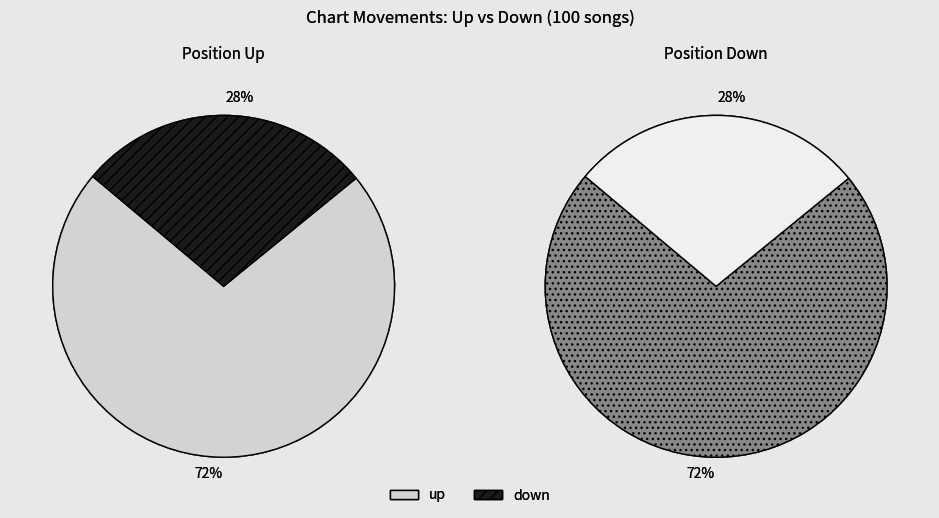

True or false: down accounts for 18% of the total.

False